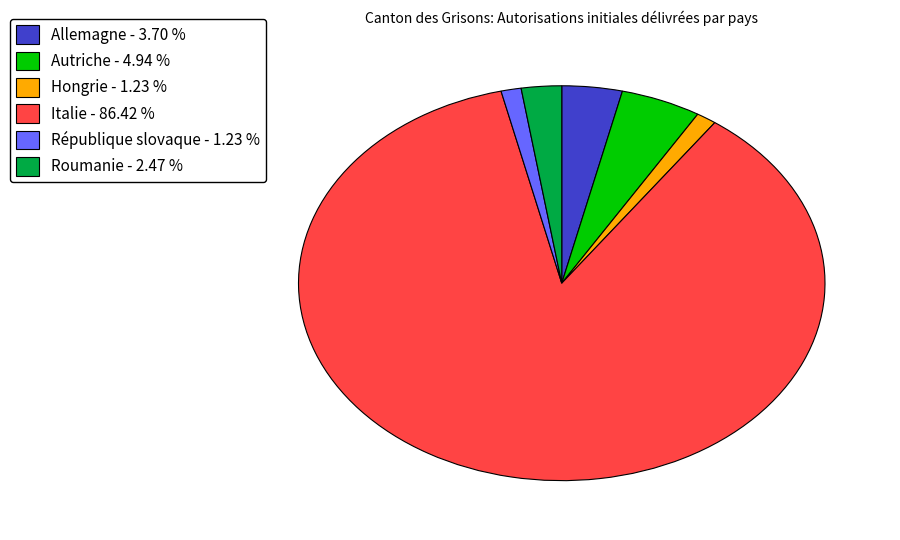

Count the number of slices in the pie.

6